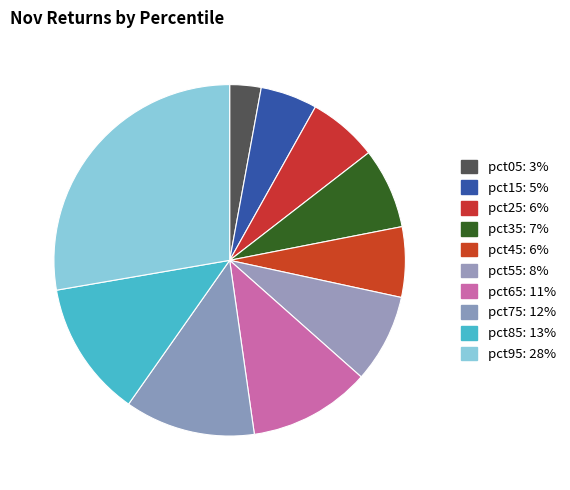

How many slices are in this pie chart?

10